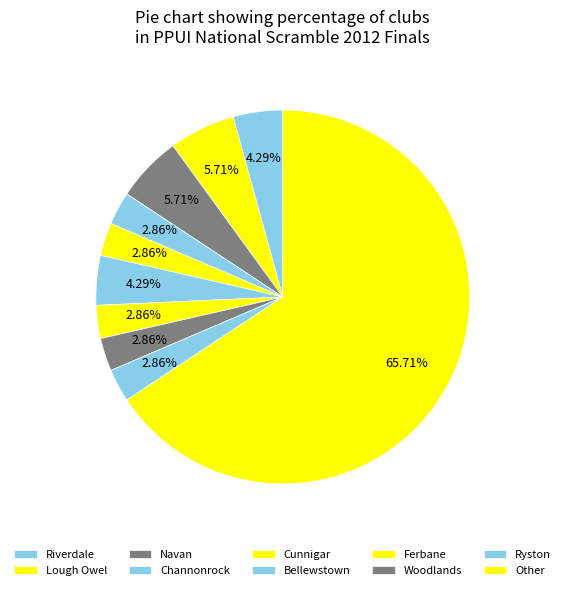

How many slices are in this pie chart?

10